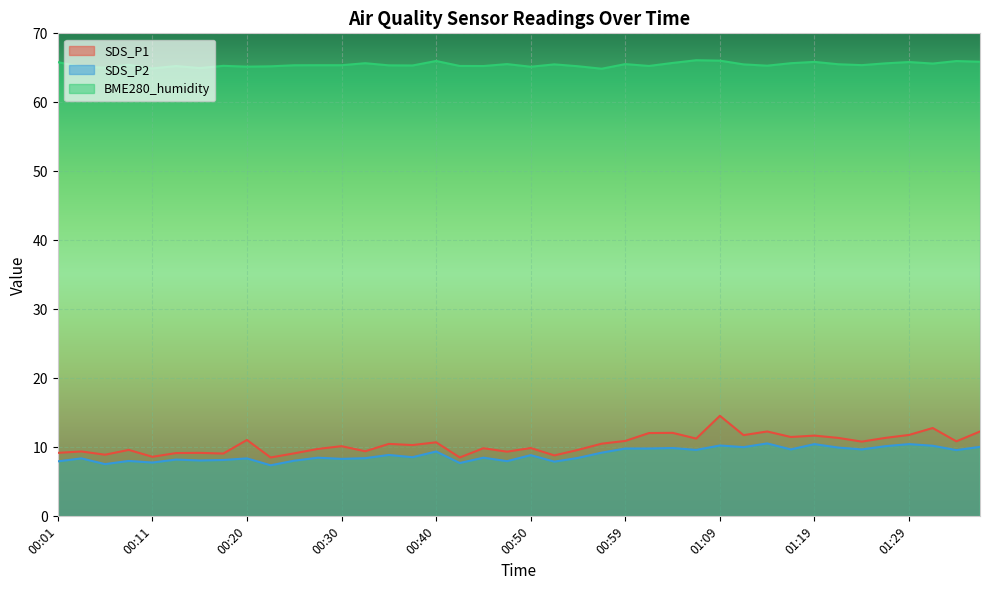

The SDS_P2 series shows 13.7 at 00:08. True or false?

False